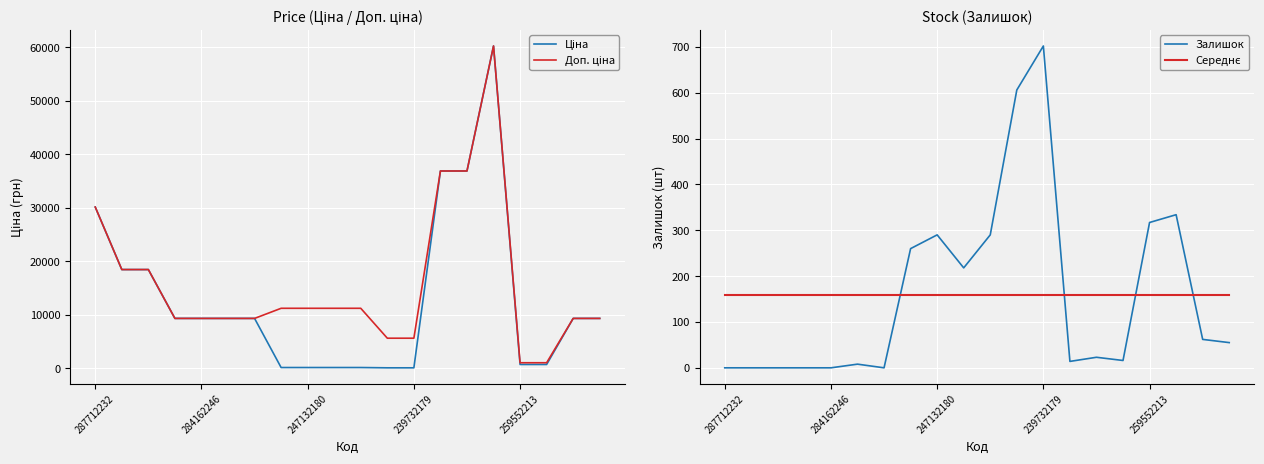

What is the maximum value for Залишок?

702.0